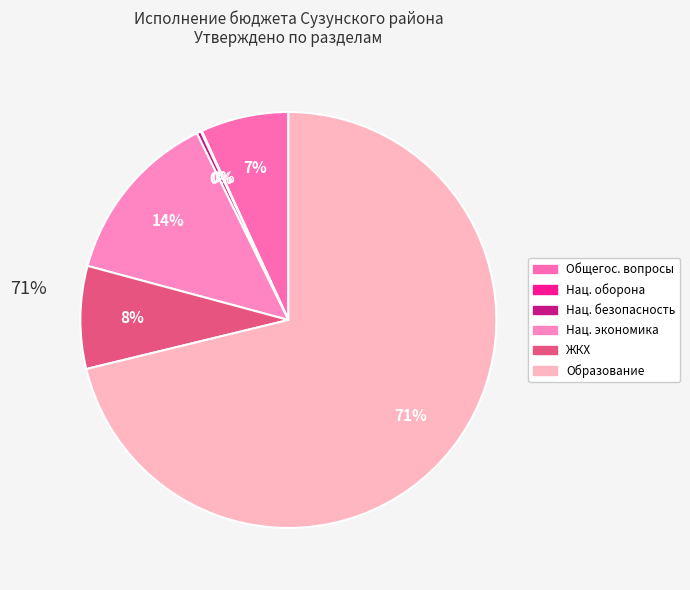

How many segments does this pie chart have?

6